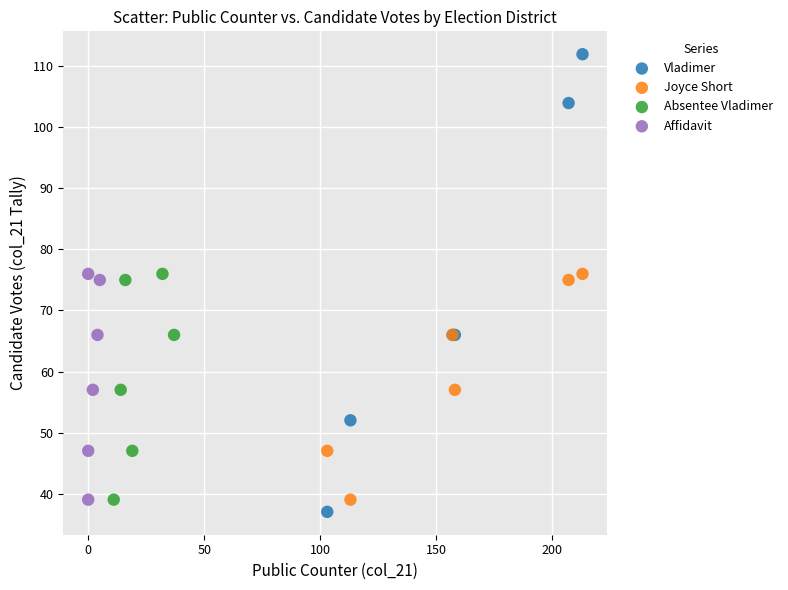

Which series contains the highest Y value?

Vladimer